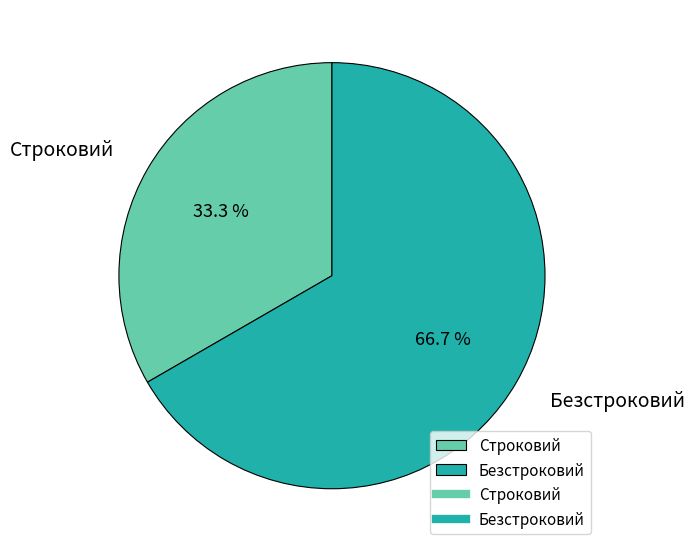

Which has a higher value, Безстроковий or Строковий?

Безстроковий